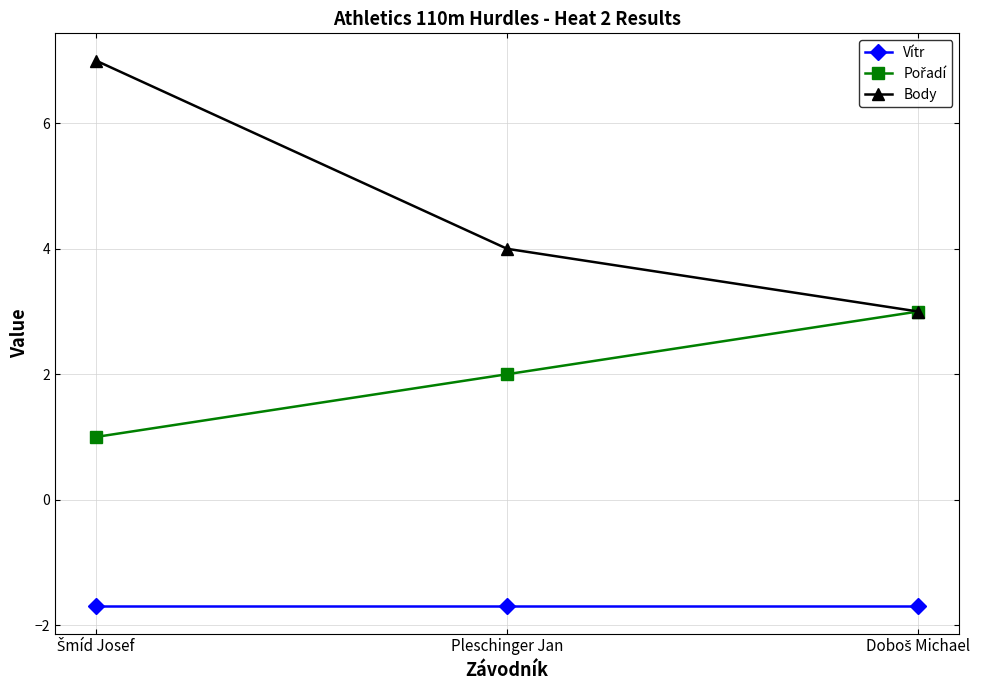

Count the number of data series in this chart.

3